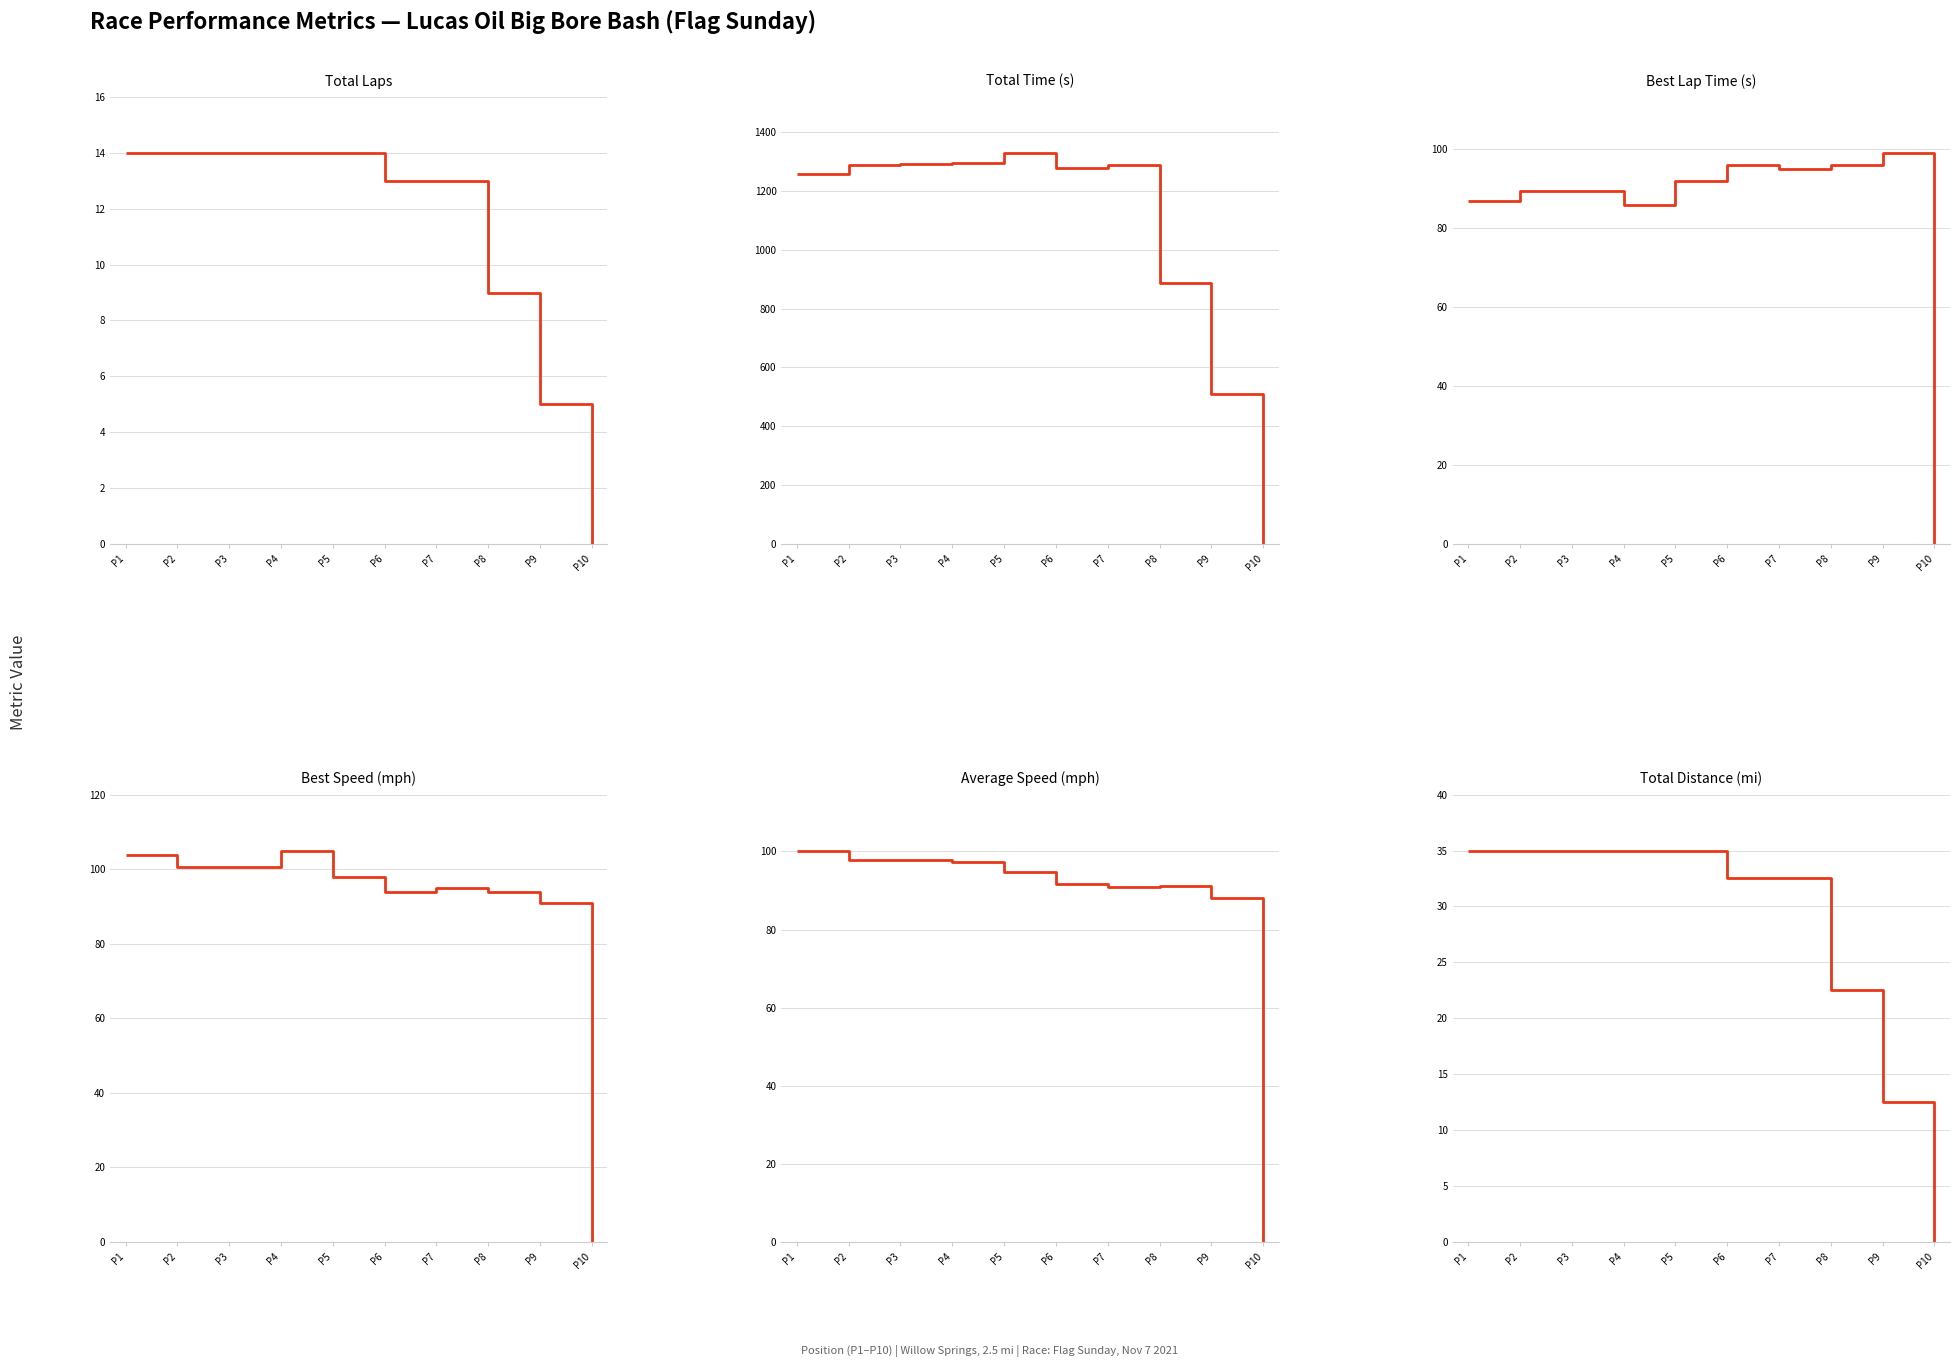

Rank the series at P7 from highest to lowest value.

Total Time (s), Best Speed (mph), Best Lap Time (s), Average Speed (mph), Total Distance (mi), Total Laps